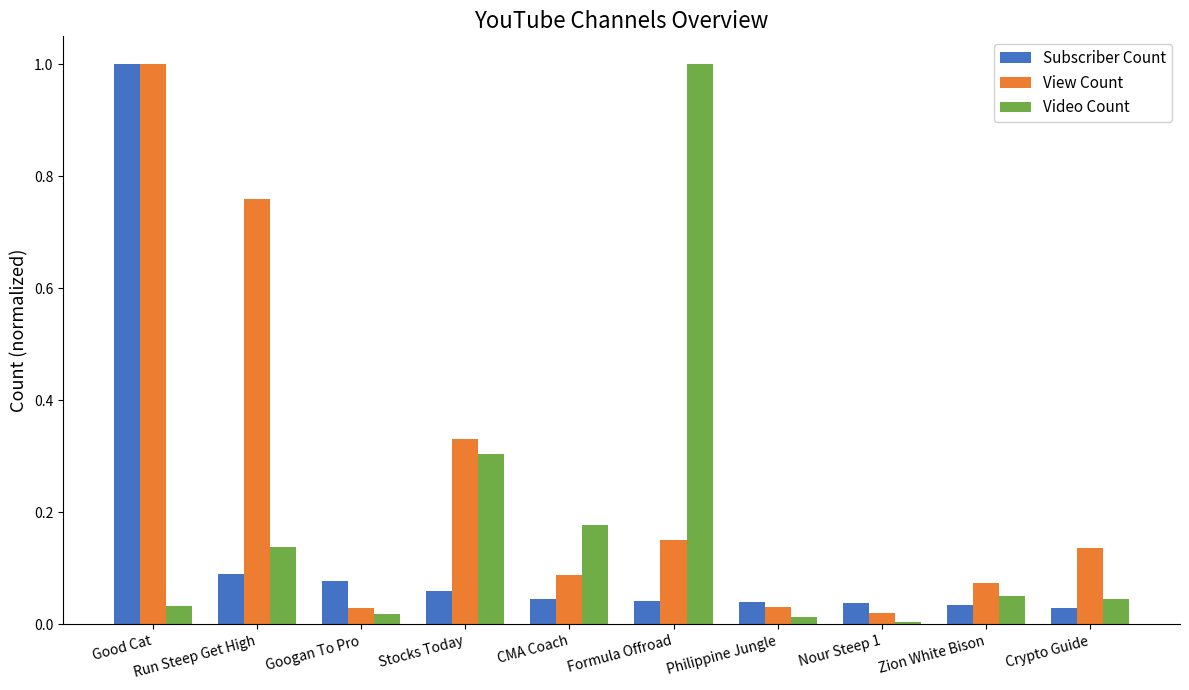

What is the maximum value shown in the chart?

1.0